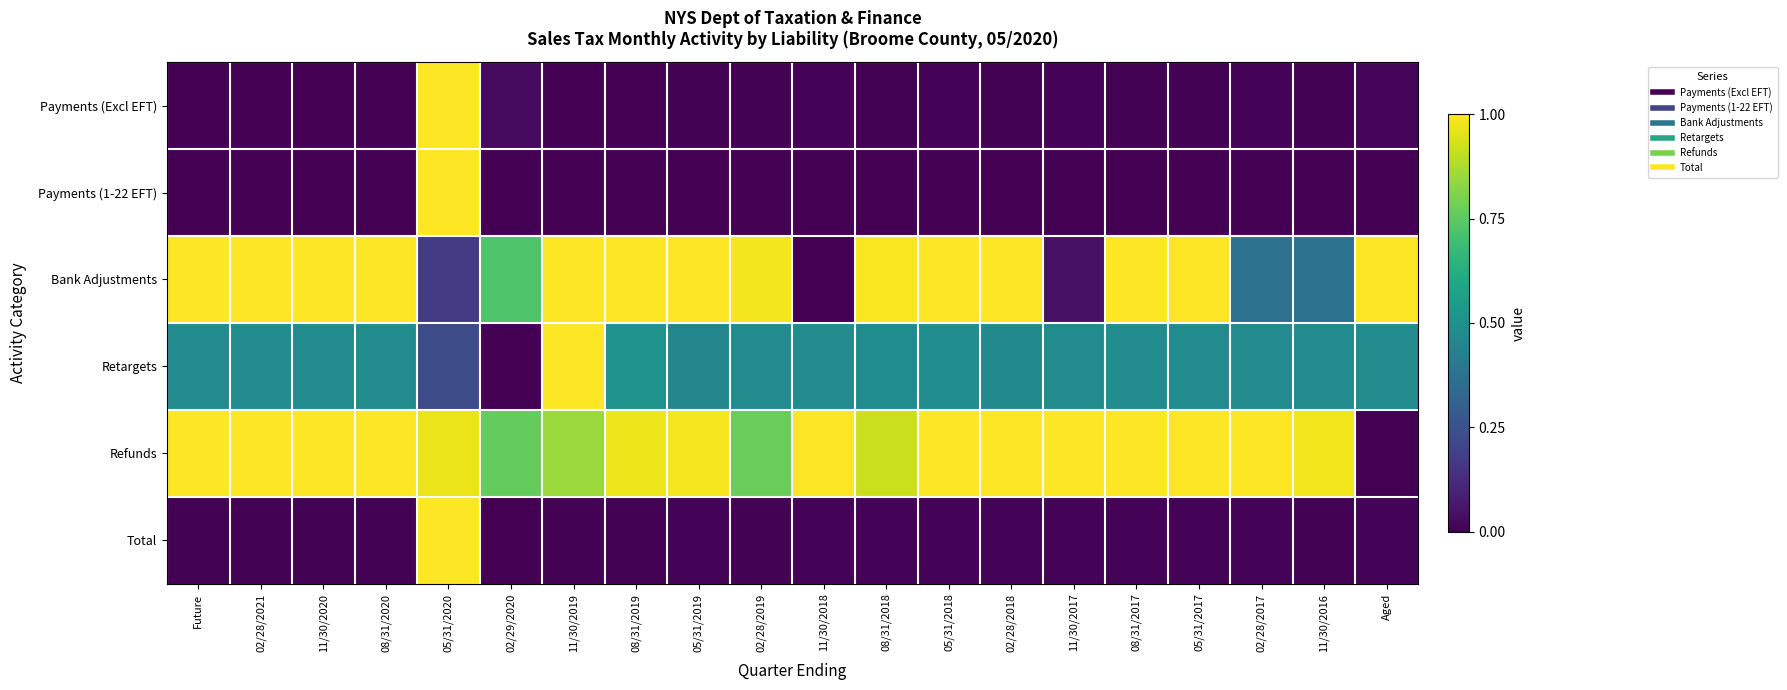

What is the difference between the highest and lowest values at 08/31/2017?

1.0